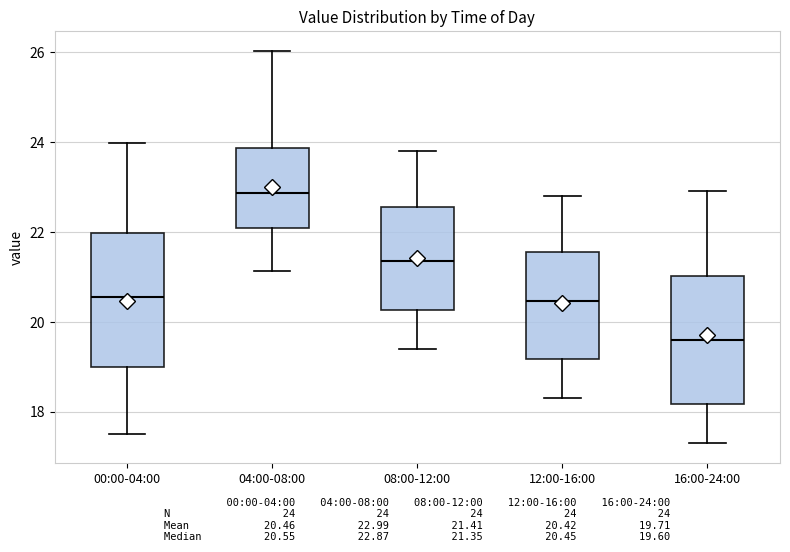

Where does the lower whisker of the box for 04:00-08:00 end on the y-axis? The values are not printed on the chart, so give them approximately, as read against the axis.

21.2